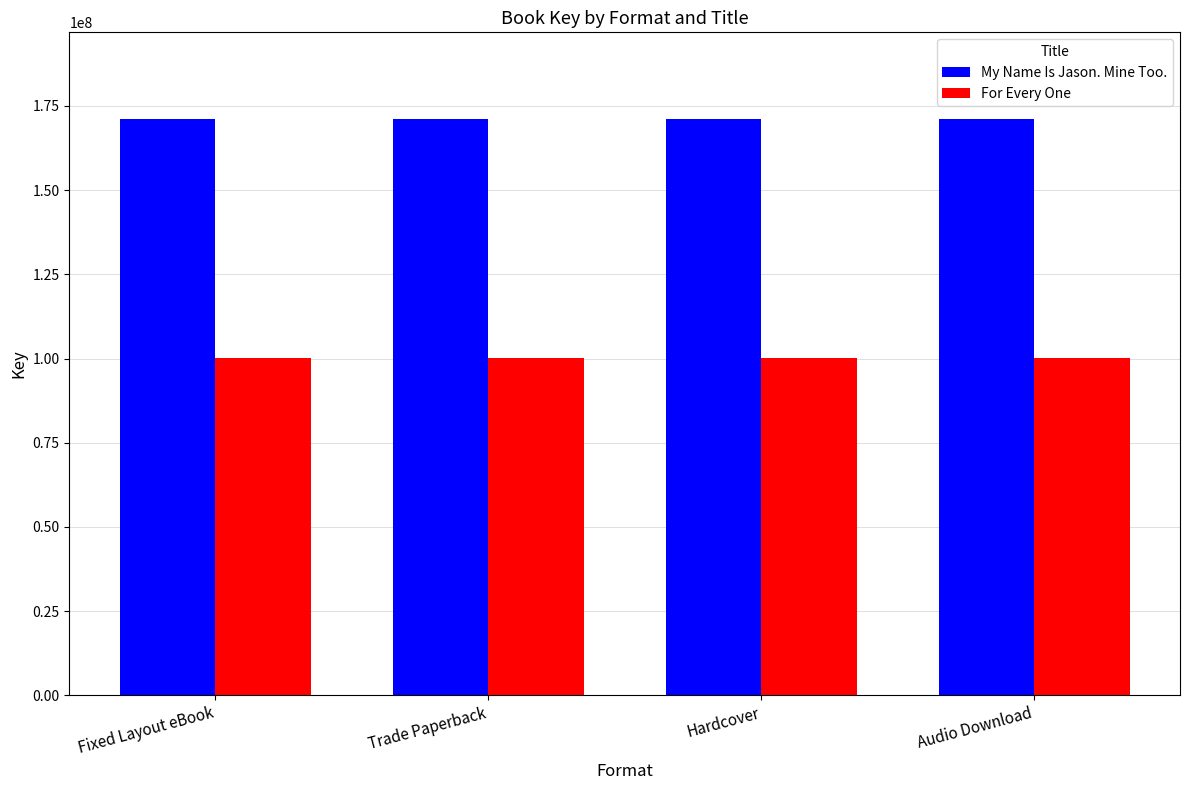

What is the value of the My Name Is Jason. Mine Too. bar at the 2nd from the left?

171196814